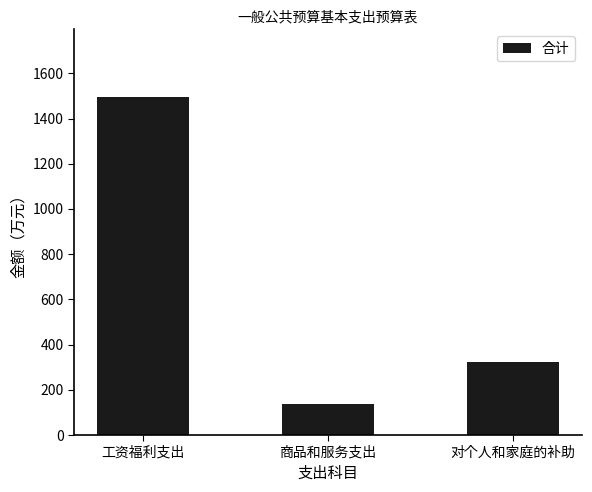

Are the bars grouped side by side (vs. stacked)?

No